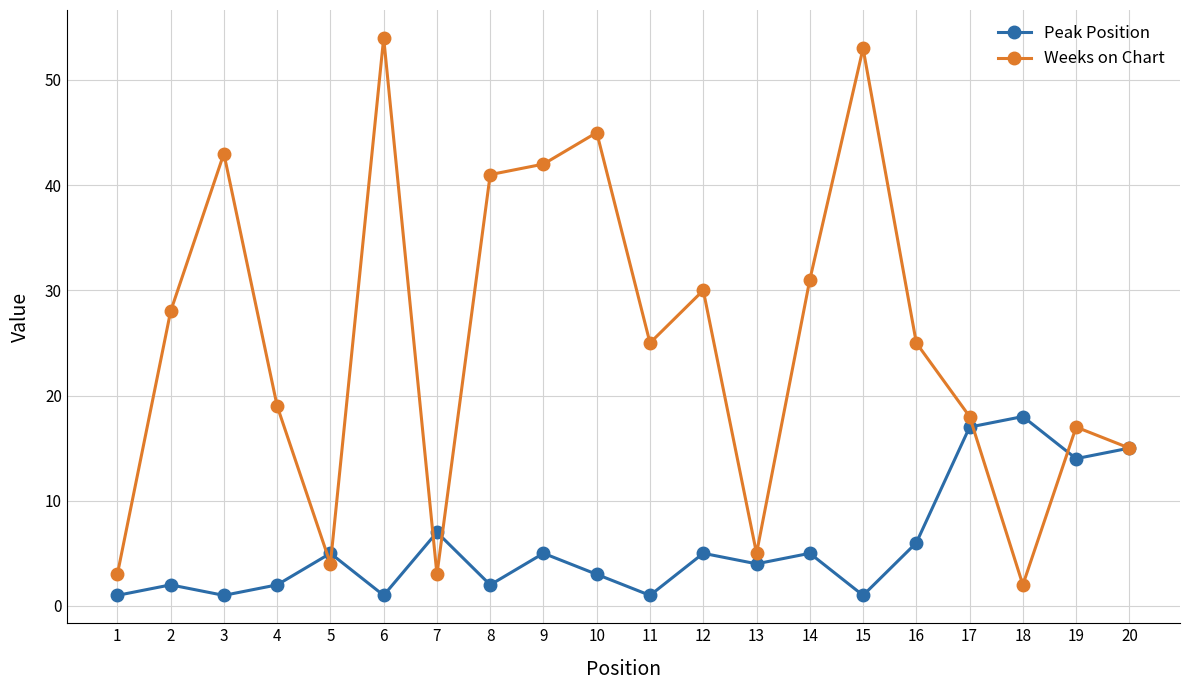

What is the highest value of the Weeks on Chart series?

54